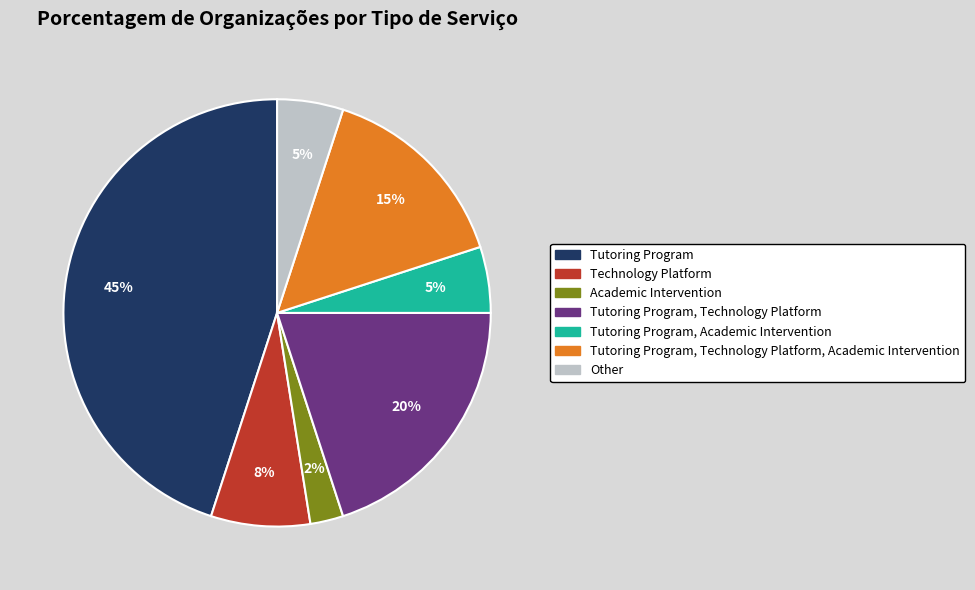

Is the sum of Tutoring Program, Technology Platform, Academic Intervention and Technology Platform greater than half?

No